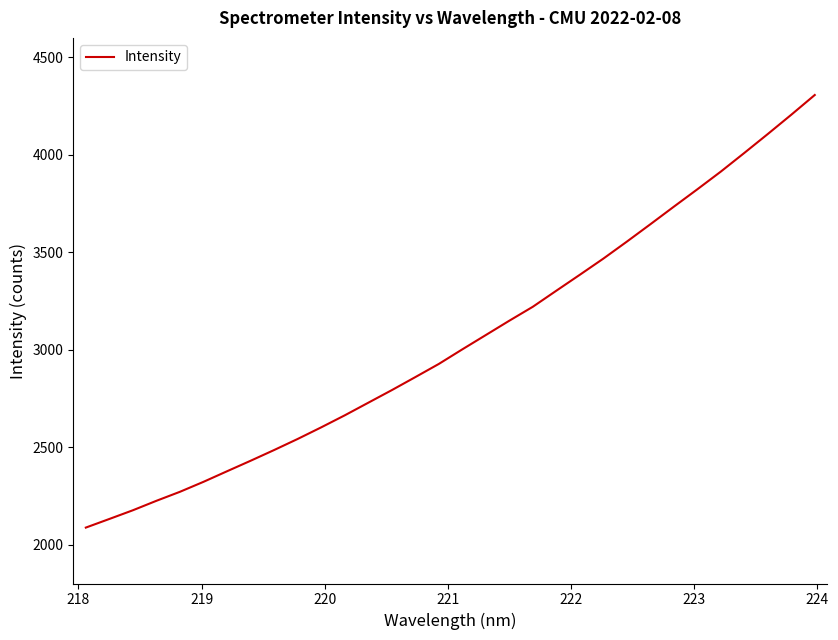

Reading left to right, extract all data points from this chart.

2086.9	2131.2	2175.9	2224.4	2270.7	2321.8	2376.0	2429.8	2484.9	2541.7	2601.2	2662.9	2727.5	2792.2	2859.0	2926.6	3001.5	3075.0	3148.6	3220.1	3302.5	3384.4	3467.2	3554.4	3643.4	3733.7	3822.9	3913.8	4009.5	4106.7	4205.7	4307.0